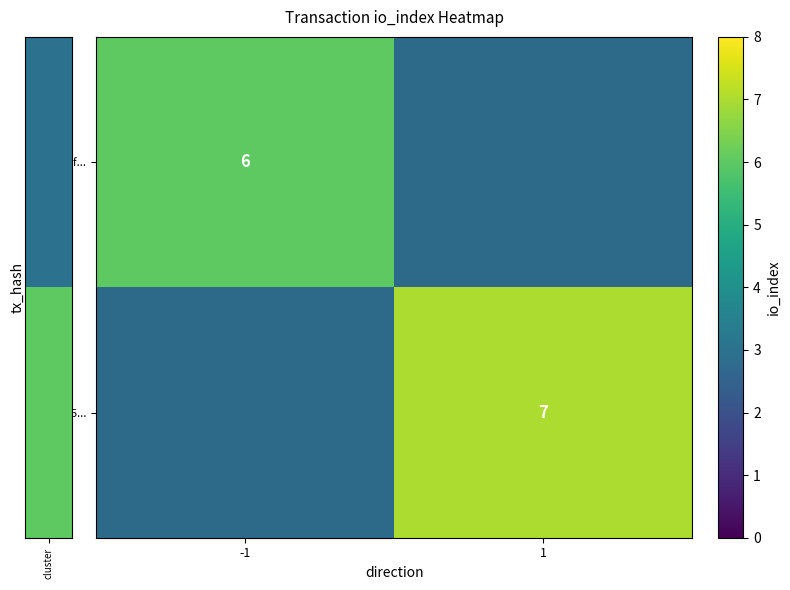

What is the difference between the highest and lowest values at 1?

7